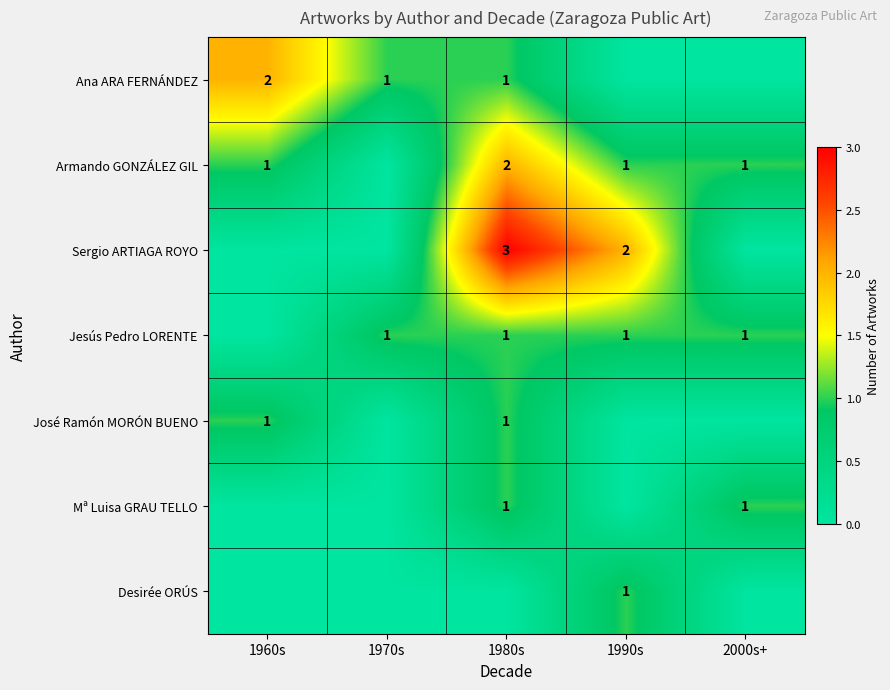

Is it true that Mª Luisa GRAU TELLO equals 1 at 1980s?

True